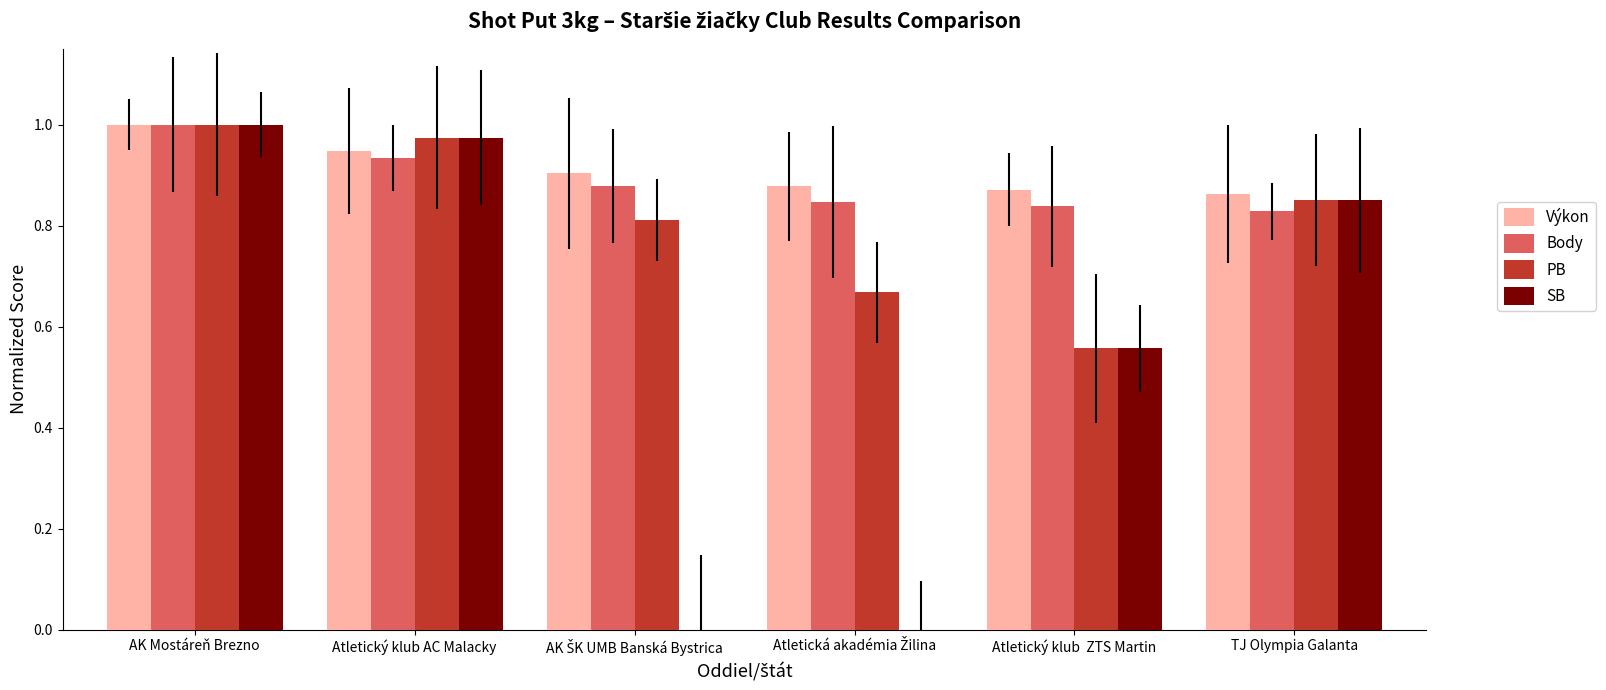

Which series has the widest spread of values?

SB